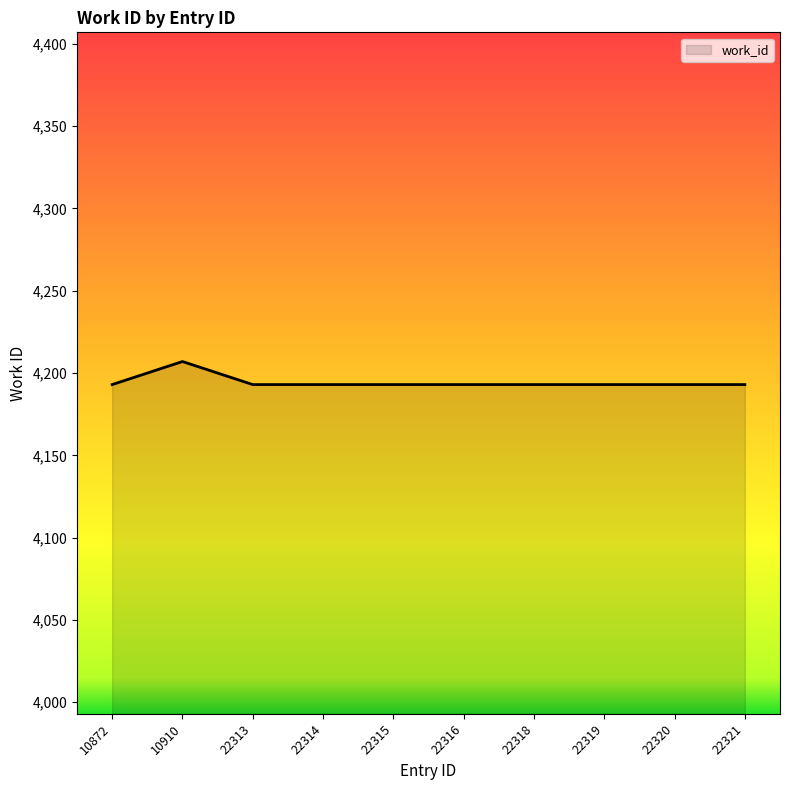

Reading right to left, list all the values displayed in this chart.

22321=4193	22320=4193	22319=4193	22318=4193	22316=4193	22315=4193	22314=4193	22313=4193	10910=4207	10872=4193